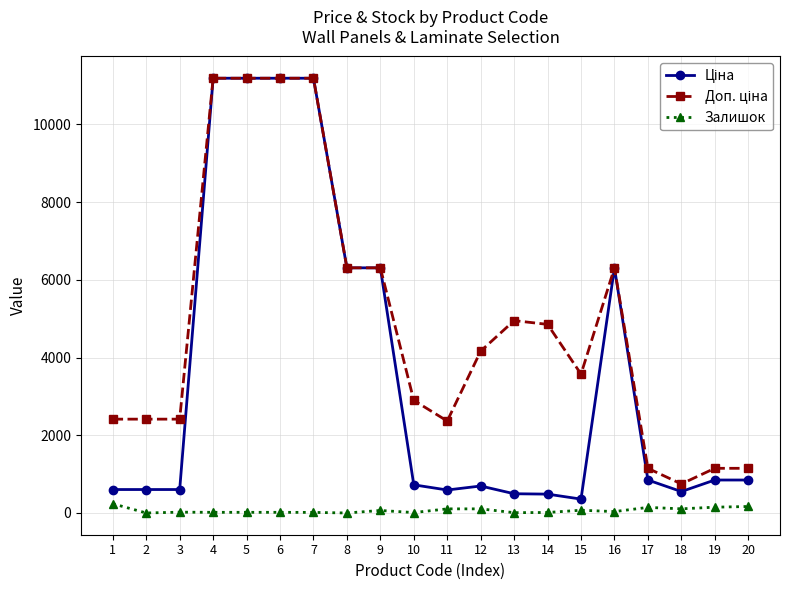

What is the maximum value shown in the chart?

11188.2